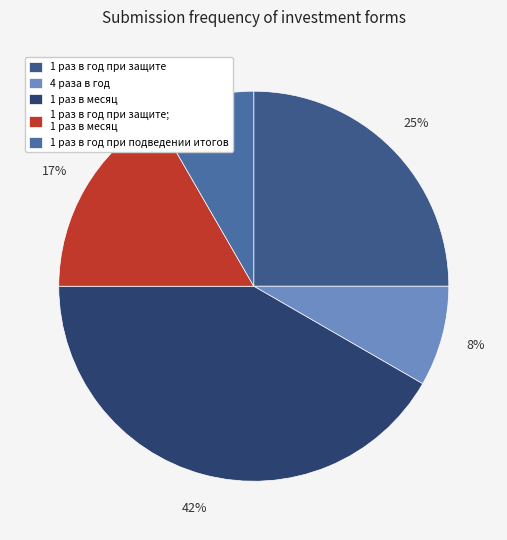

Does 1 раз в год при подведении итогов represent more than half of the total?

No